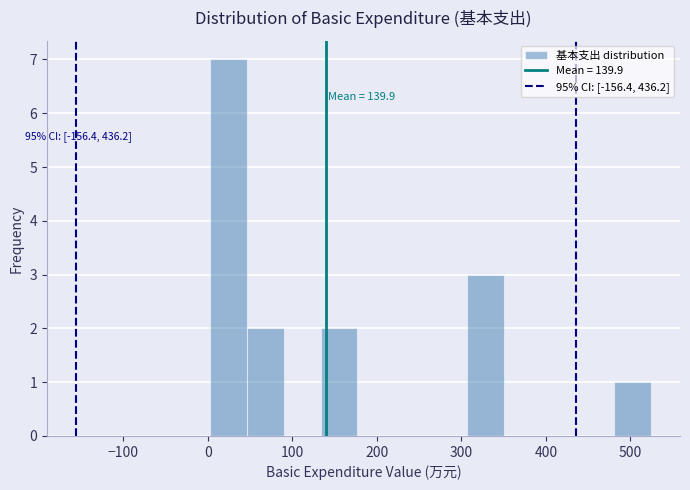

Which range on the x-axis has the tallest bar?

0 to 50